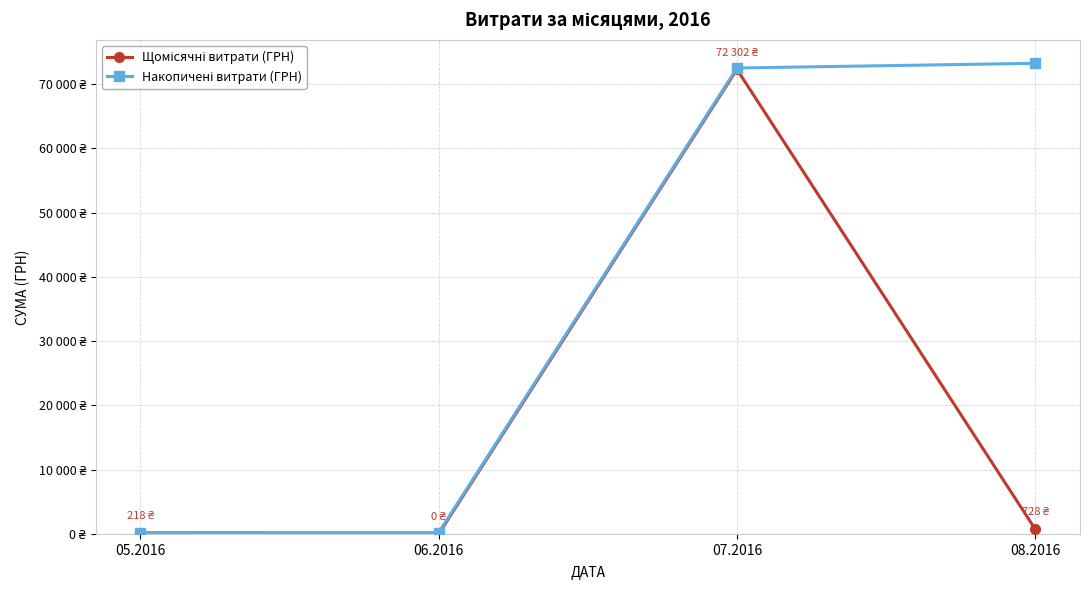

Does the chart have visible grid lines?

Yes